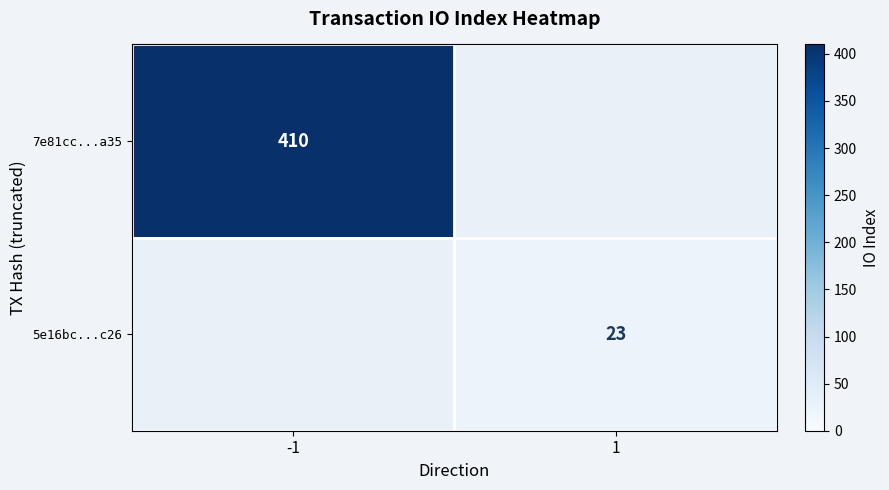

Count the number of categories in the chart.

2